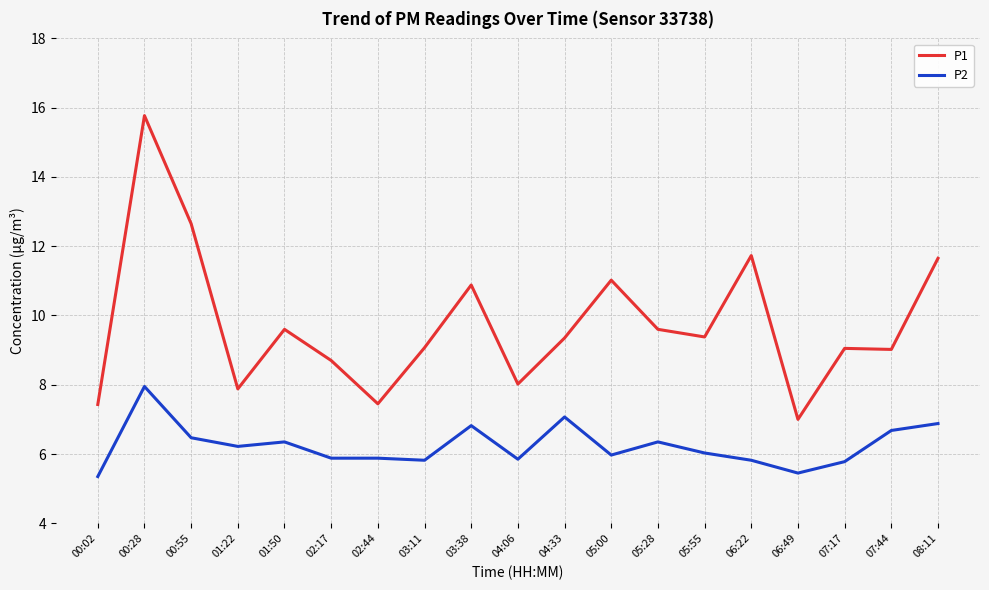

True or false: P2 and P1 intersect in this chart.

False